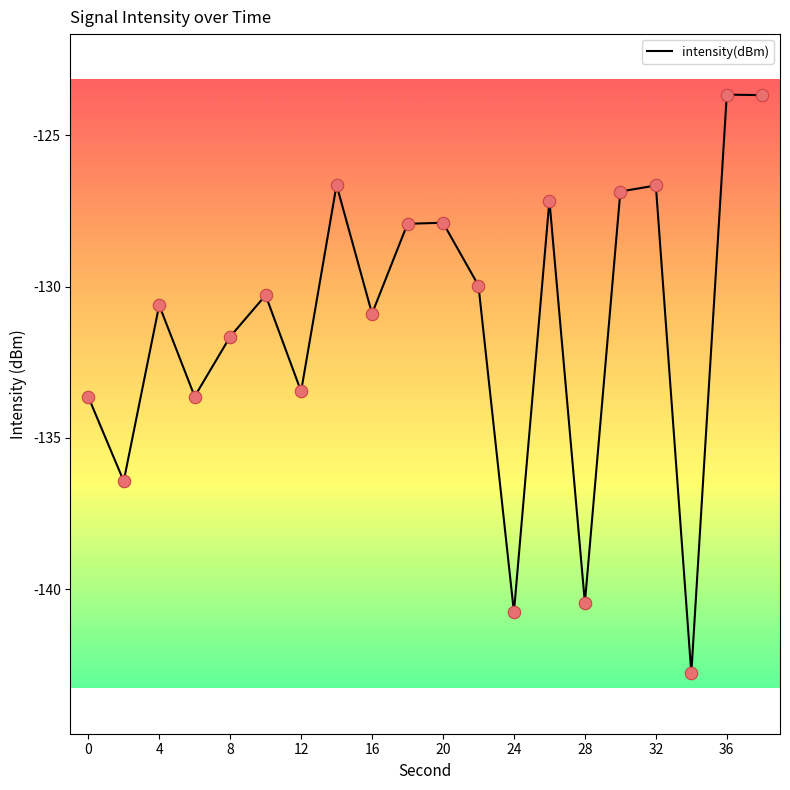

What is the smallest value displayed?

-142.8